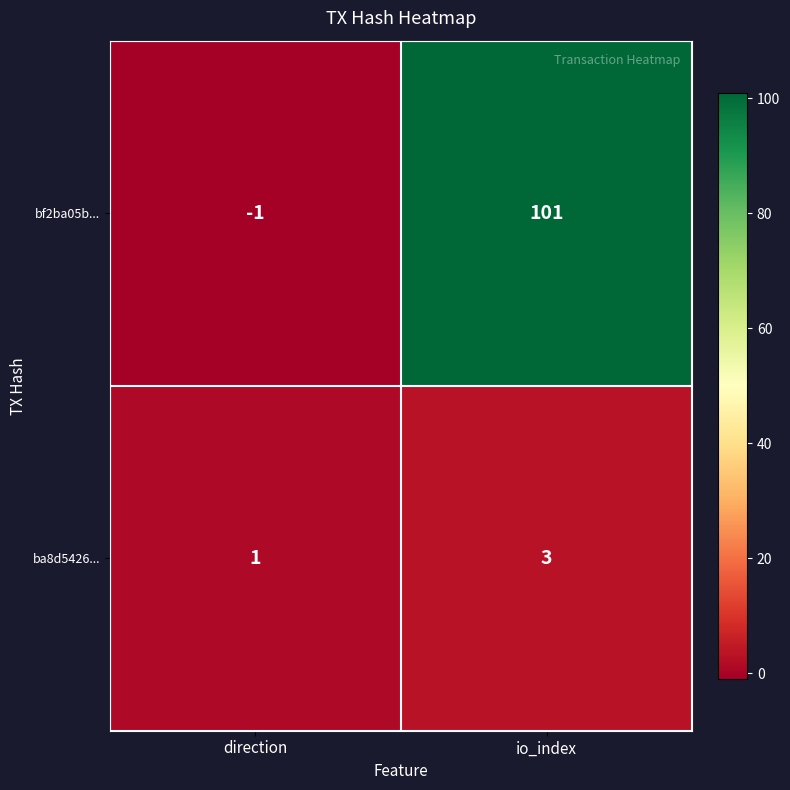

What is the total value across all series at io_index?

104